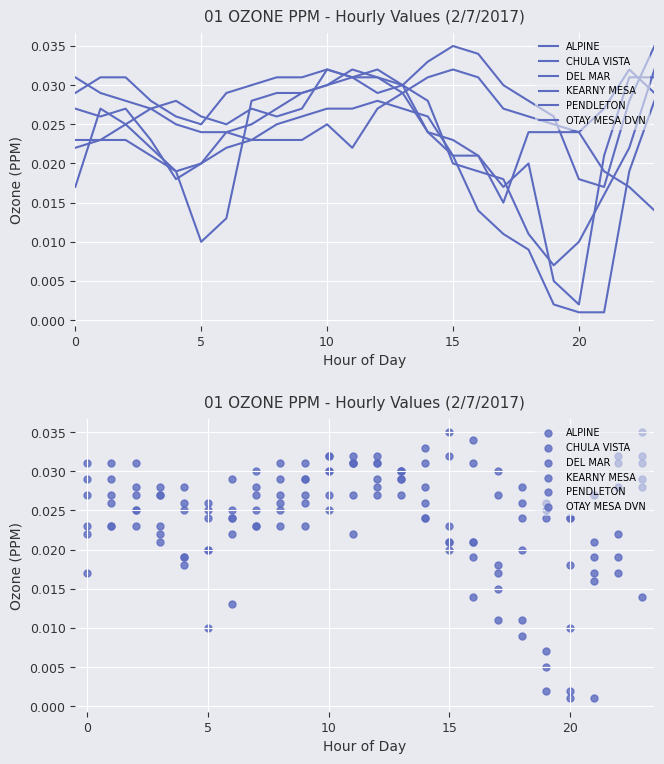

Is the value of DEL MAR at 21 greater than the value of PENDLETON at 25?

No